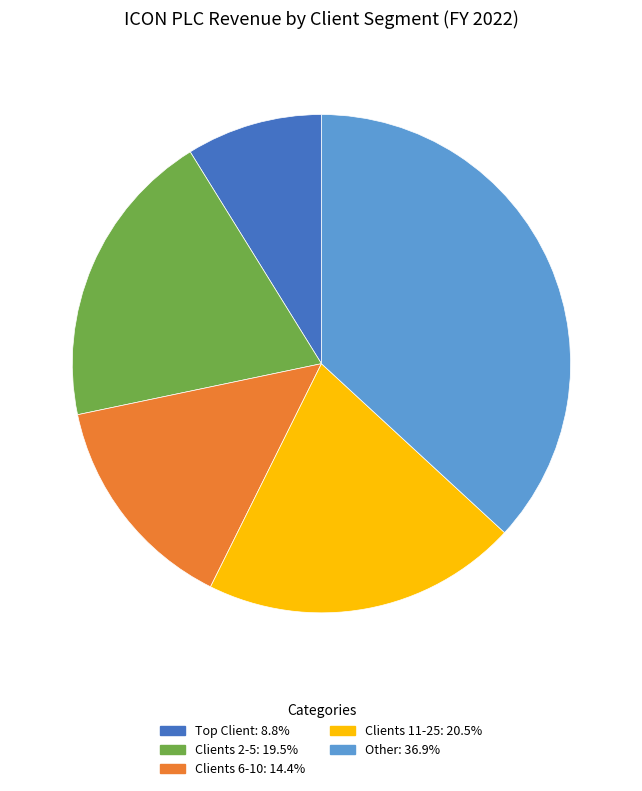

Which category has the smallest portion of the pie?

Top Client